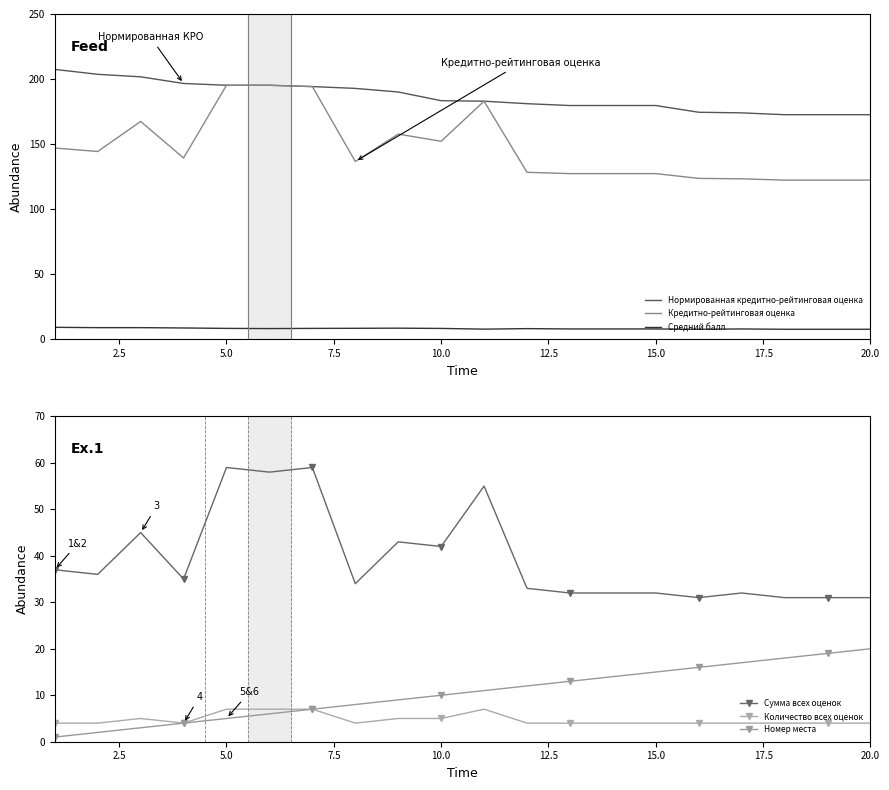

What is the lowest value of the Средний балл series?

7.8